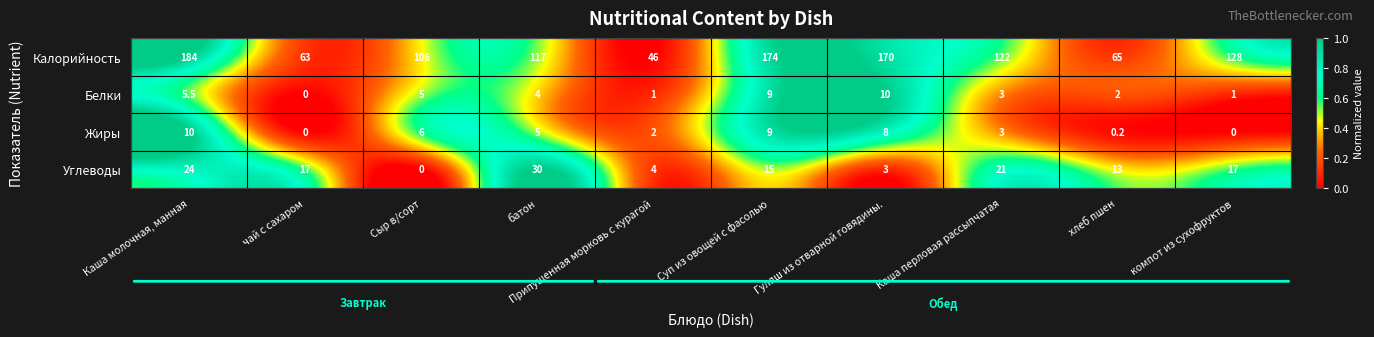

Which series has the largest total across all categories?

Калорийность